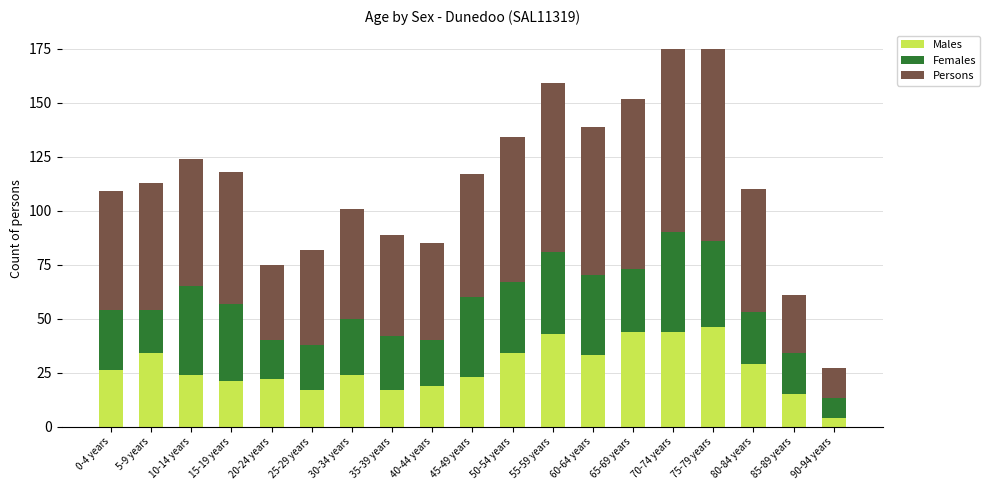

The value of Males at 15-19 years is 33. True or false?

False